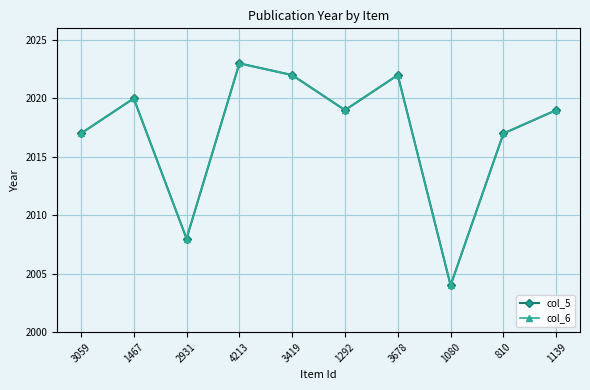

Is this an area chart (filled region under the line)?

No